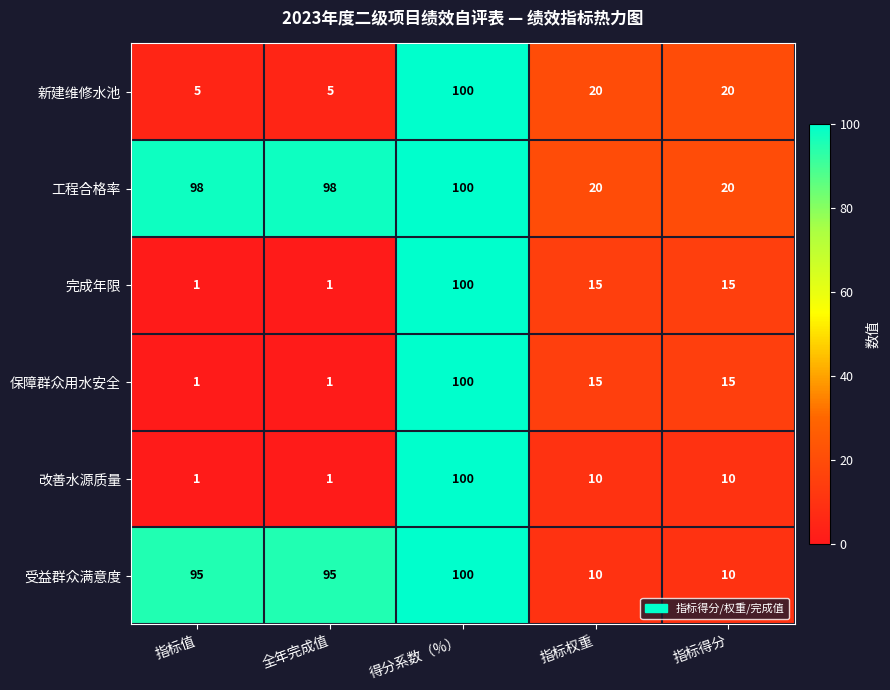

What is the spread (max minus min) of values at 全年完成值?

97